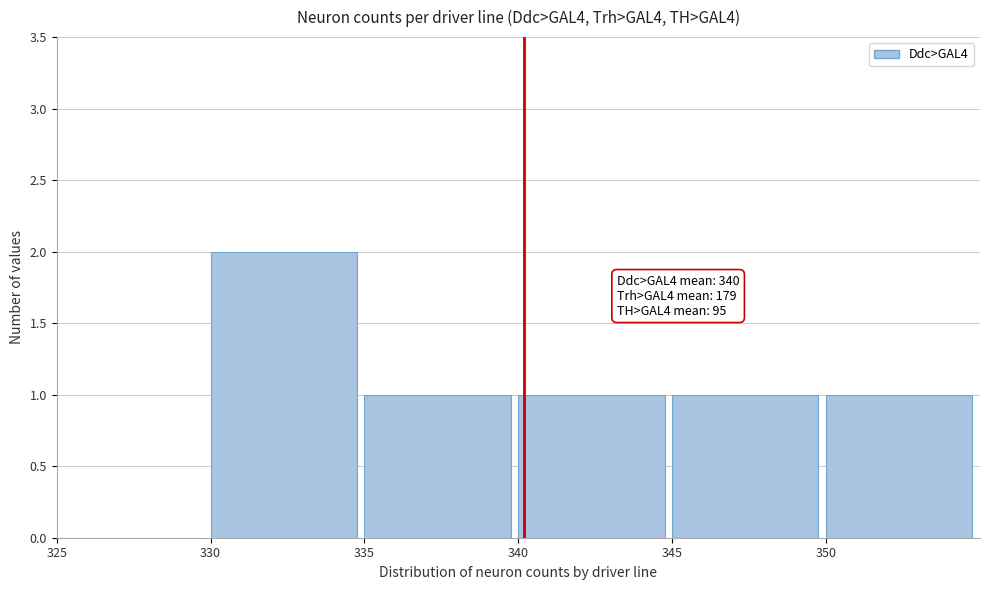

Which range on the x-axis has the tallest bar?

330 to 335